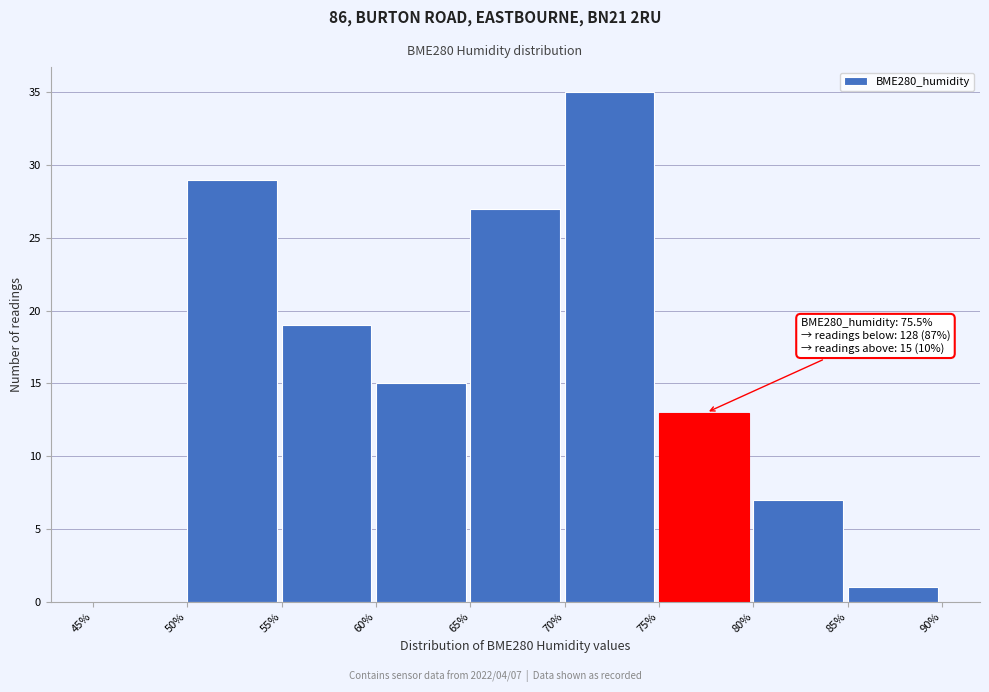

Which range on the x-axis has the tallest bar?

70% to 75%